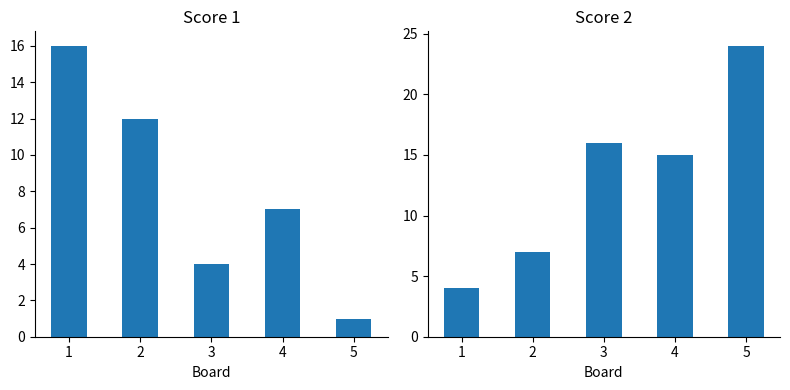

Between 3 and 4, which series saw the biggest shift?

Score 1